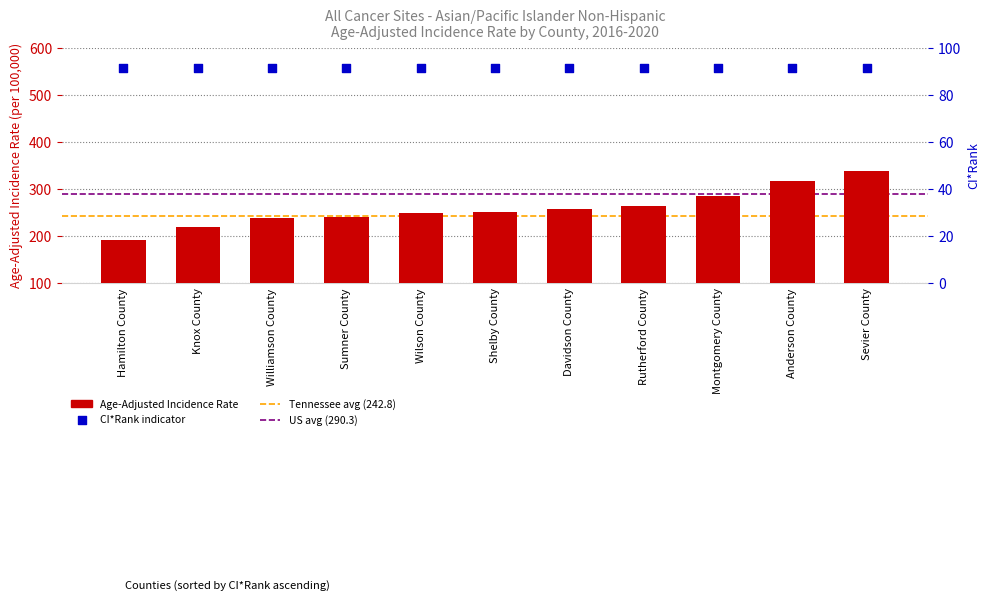

What is the ratio of the value at Hamilton County to the value at Rutherford County?

0.7